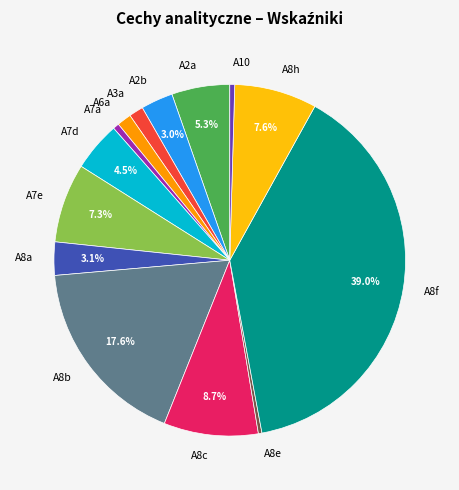

What portion of the pie excludes A8a?

96.9%